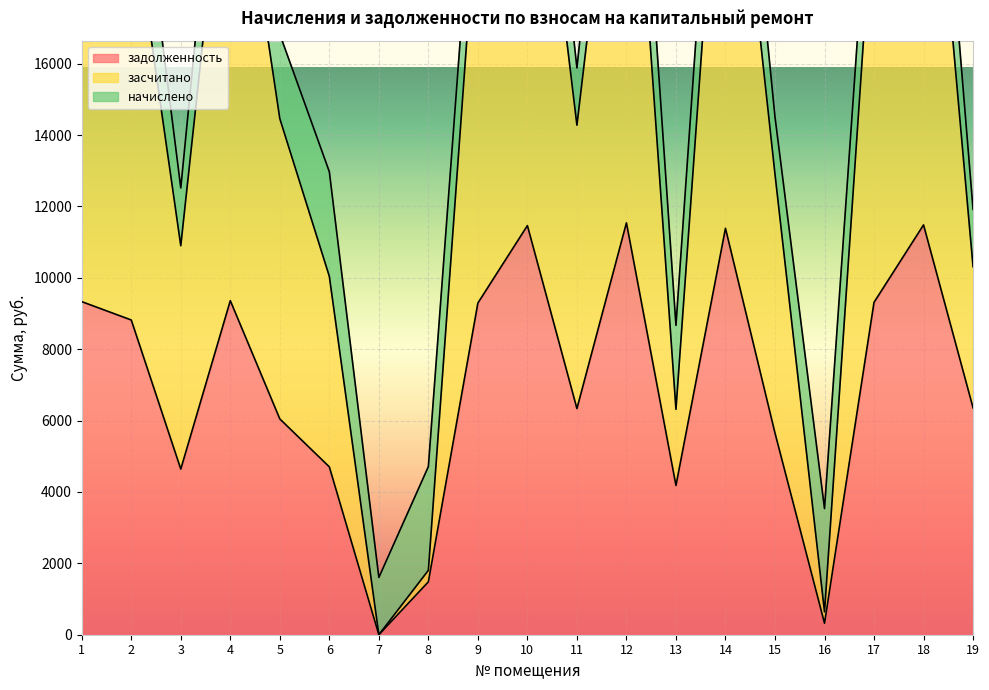

The value of засчитано at 9 is 12828.4. True or false?

False